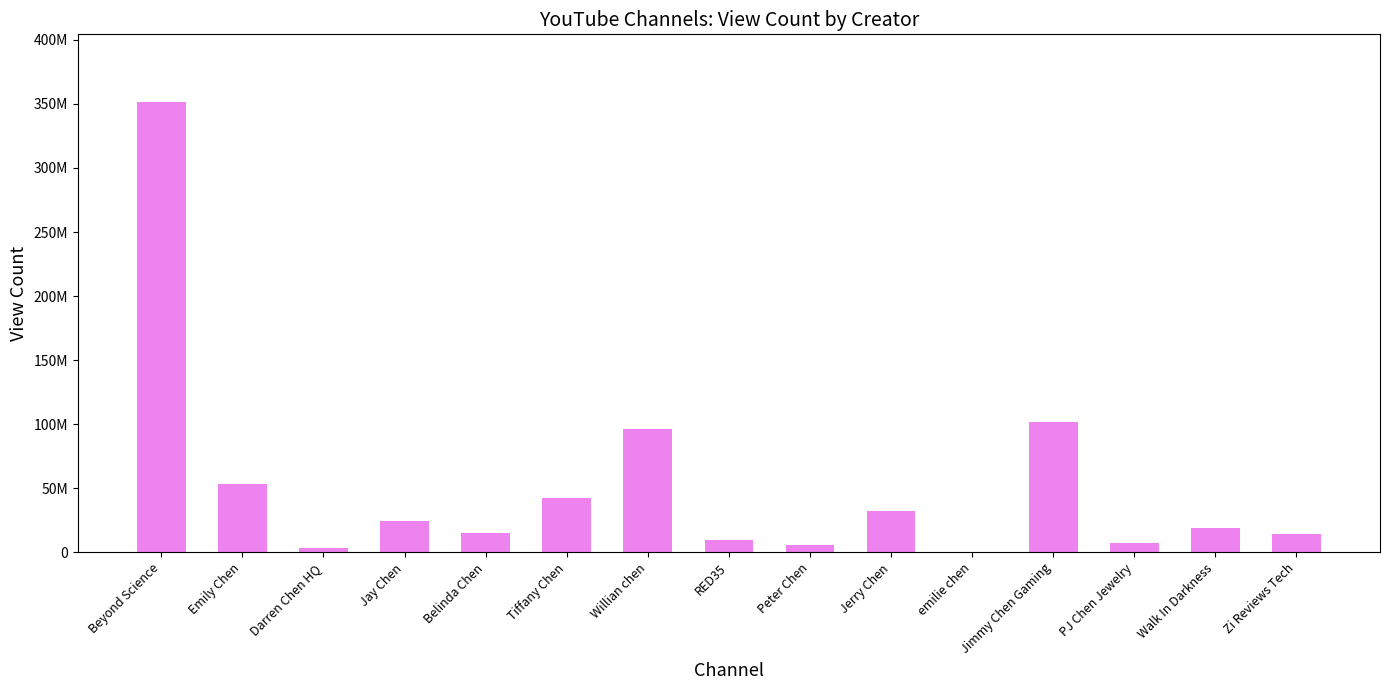

Are the bars horizontal?

No